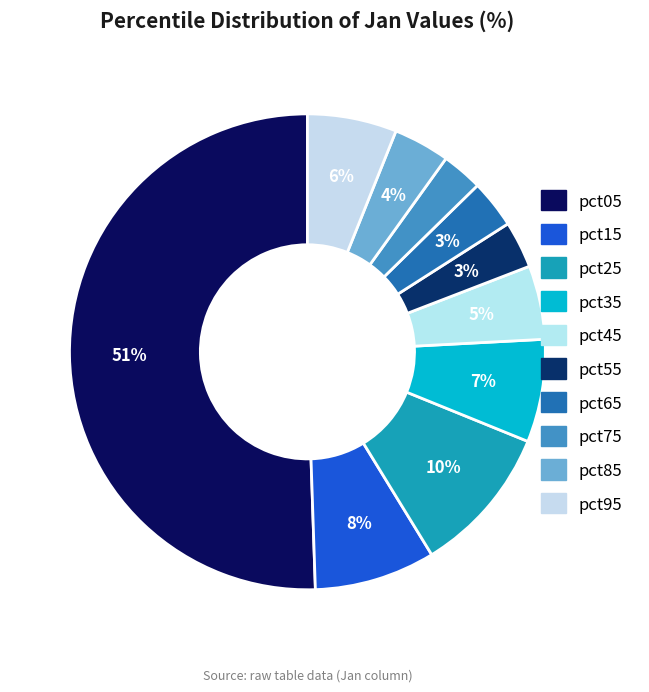

How many segments does this pie chart have?

10